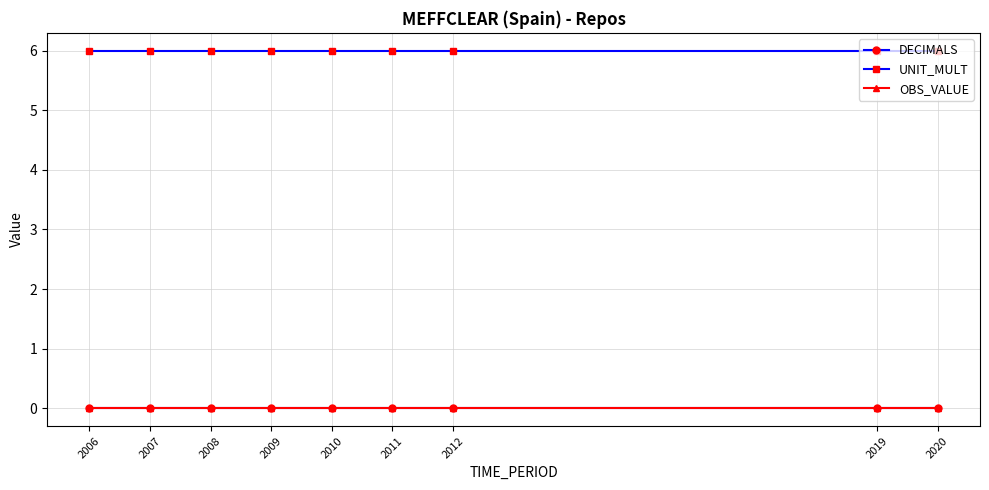

Is the value of OBS_VALUE at 2007 greater than the value of DECIMALS at 2020?

No